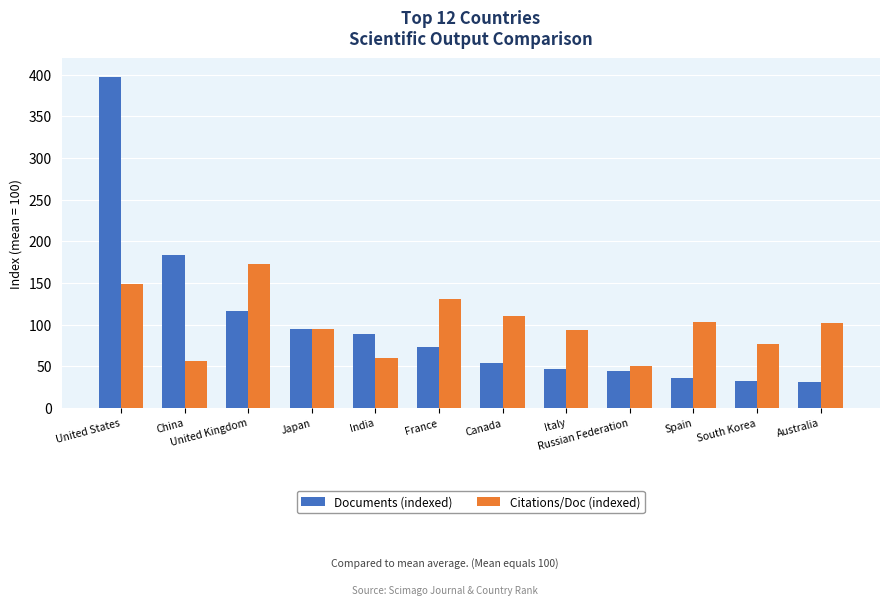

What is the difference between the Documents (indexed) values at Russian Federation and Australia?

12.1